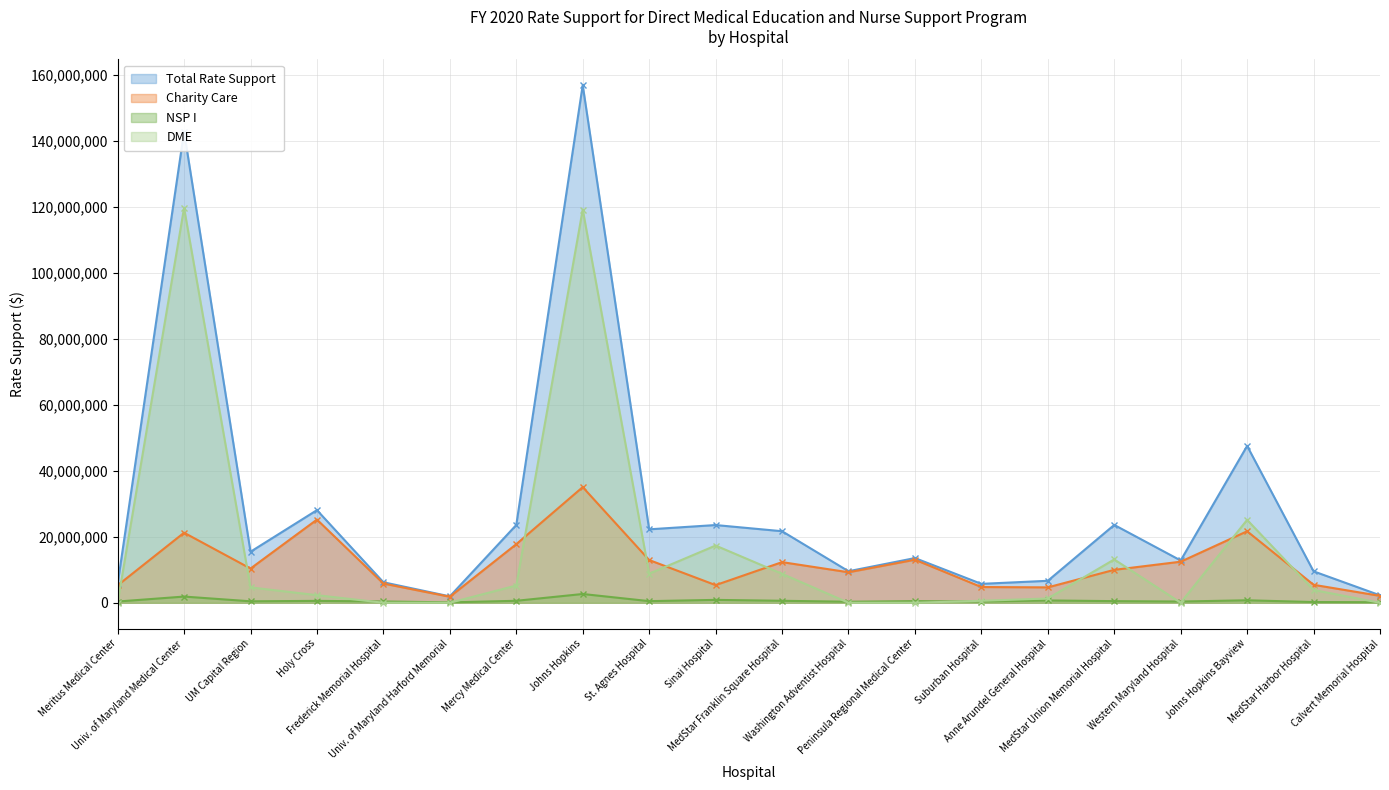

Reading left to right, list all the values displayed in this chart.

Total Rate Support: 5652147.5	142848537.2	15468345.4	28085292.4	6216126.3	1936514.5	23584219.0	156958957.4	22268709.7	23564791.6	21694422.0	9559666.6	13547814.3	5730771.7	6657139.6	23602018.9	12822833.8	47552210.7	9532065.6	2257453.3
Charity Care: 5280200.0	21239000.0	10373354.7	25216477.8	5822311.1	1819000.0	17767062.0	35066500.0	12957524.0	5349000.0	12318684.5	9248445.1	13045900.0	4768896.0	4665000.0	9977661.2	12451700.0	21680000.0	5448213.6	2092026.0
NSP I: 371947.5	1876955.3	440818.7	568651.3	393815.2	117514.5	594951.1	2657027.4	488207.2	870728.9	596420.9	311221.4	501914.3	363619.4	696466.3	489842.6	371133.8	745886.8	217001.1	165427.3
DME: 0.0	119732581.9	4654172.0	2300163.3	0.0	0.0	5222205.9	119235430.0	8822978.5	17345062.7	8779316.6	0.0	0.0	598256.3	1295673.3	13134515.1	0.0	25126323.9	3866850.9	0.0